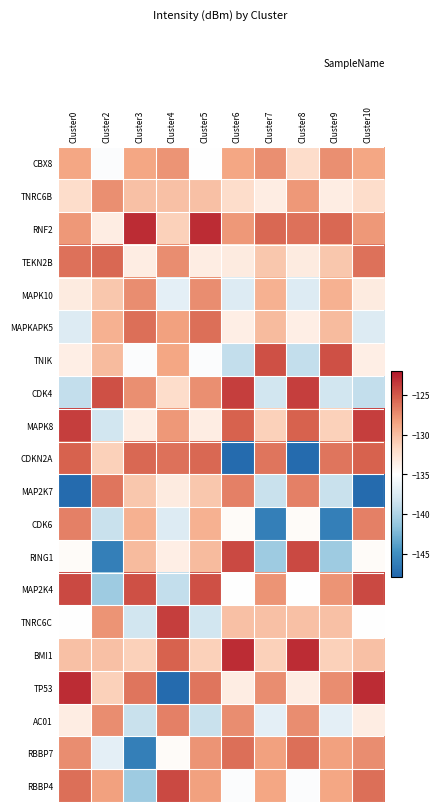

What is the difference between the highest and lowest values at Cluster7?

21.5